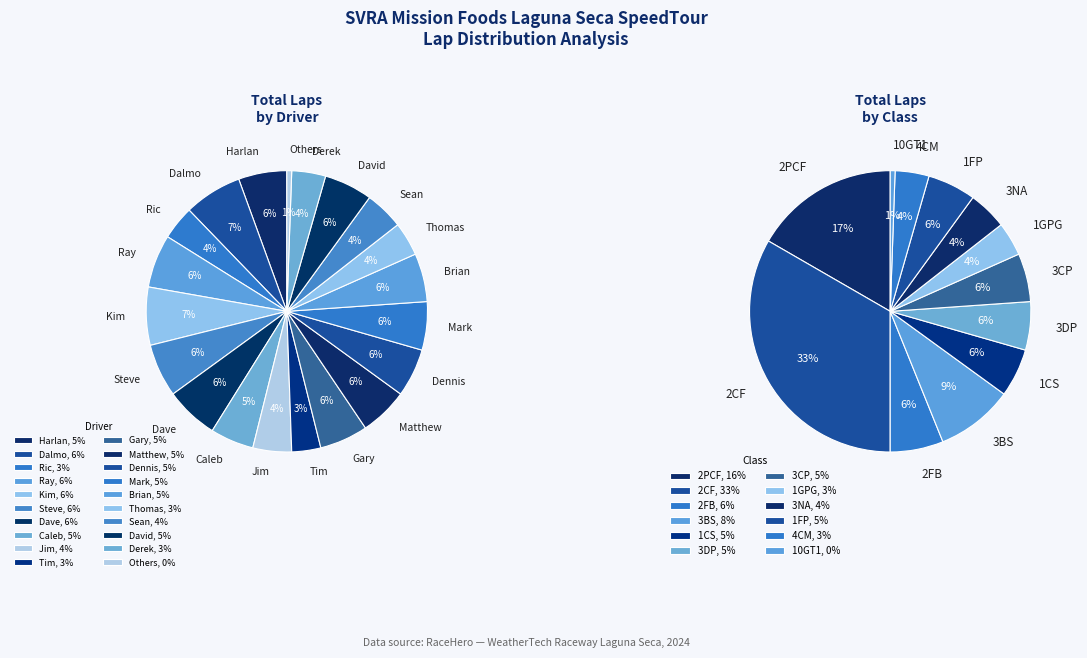

The Derek Drinkwater slice represents 4% of the pie. True or false?

True